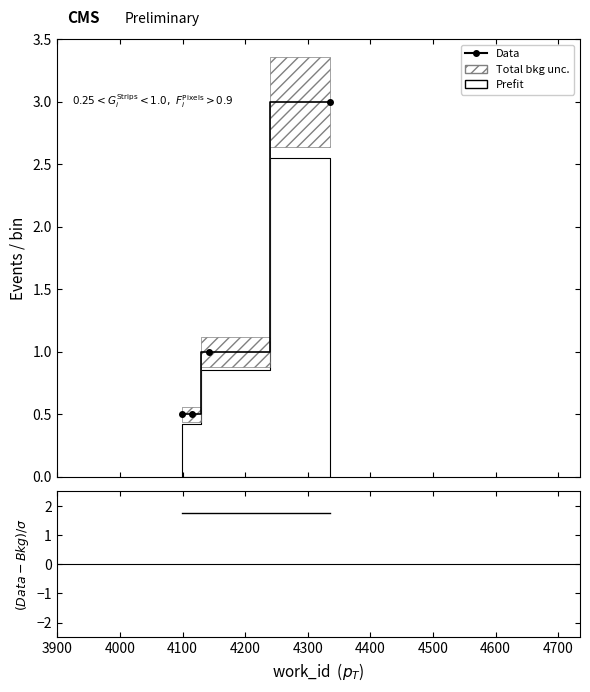

True or false: (Data-Bkg)/$\sigma$ has more than 1 interior local peaks.

False